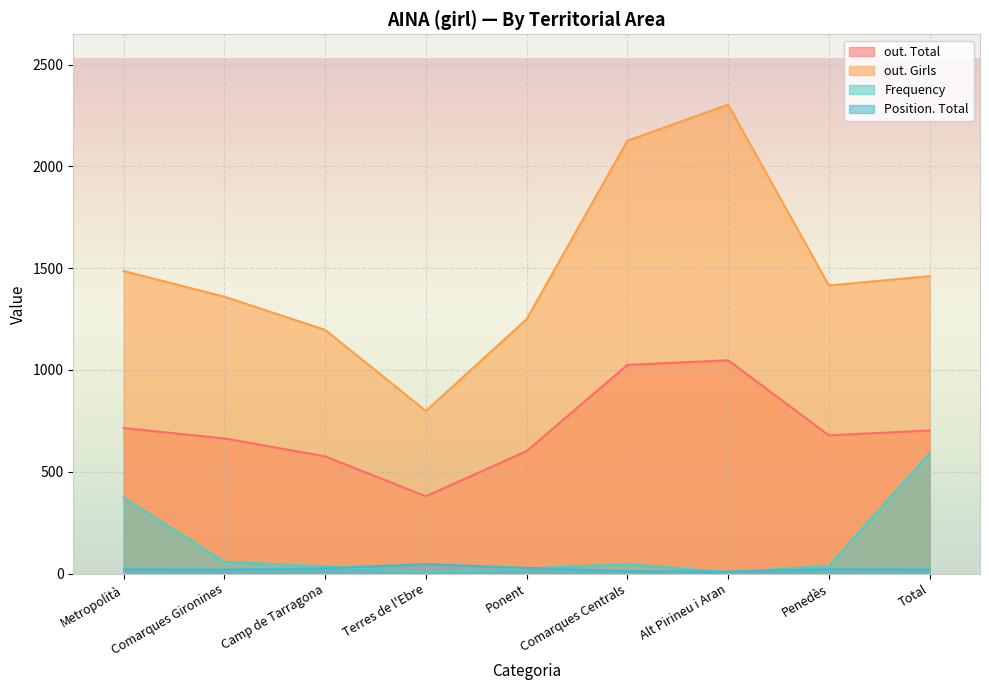

Rank the series by their maximum value, from highest to lowest.

out. Girls, out. Total, Frequency, Position. Total